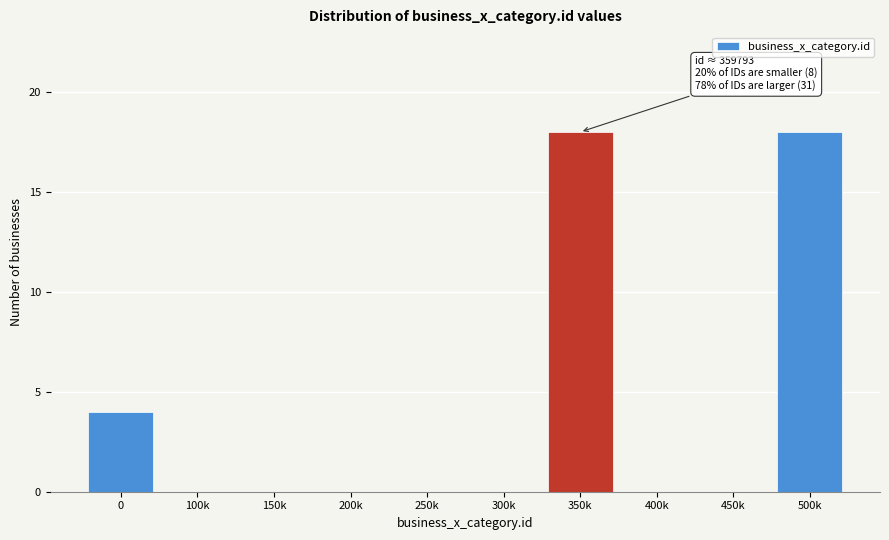

Reading left to right, what are all the values shown in this chart?

0=4	100k=0	150k=0	200k=0	250k=0	300k=0	350k=18	400k=0	450k=0	500k=18